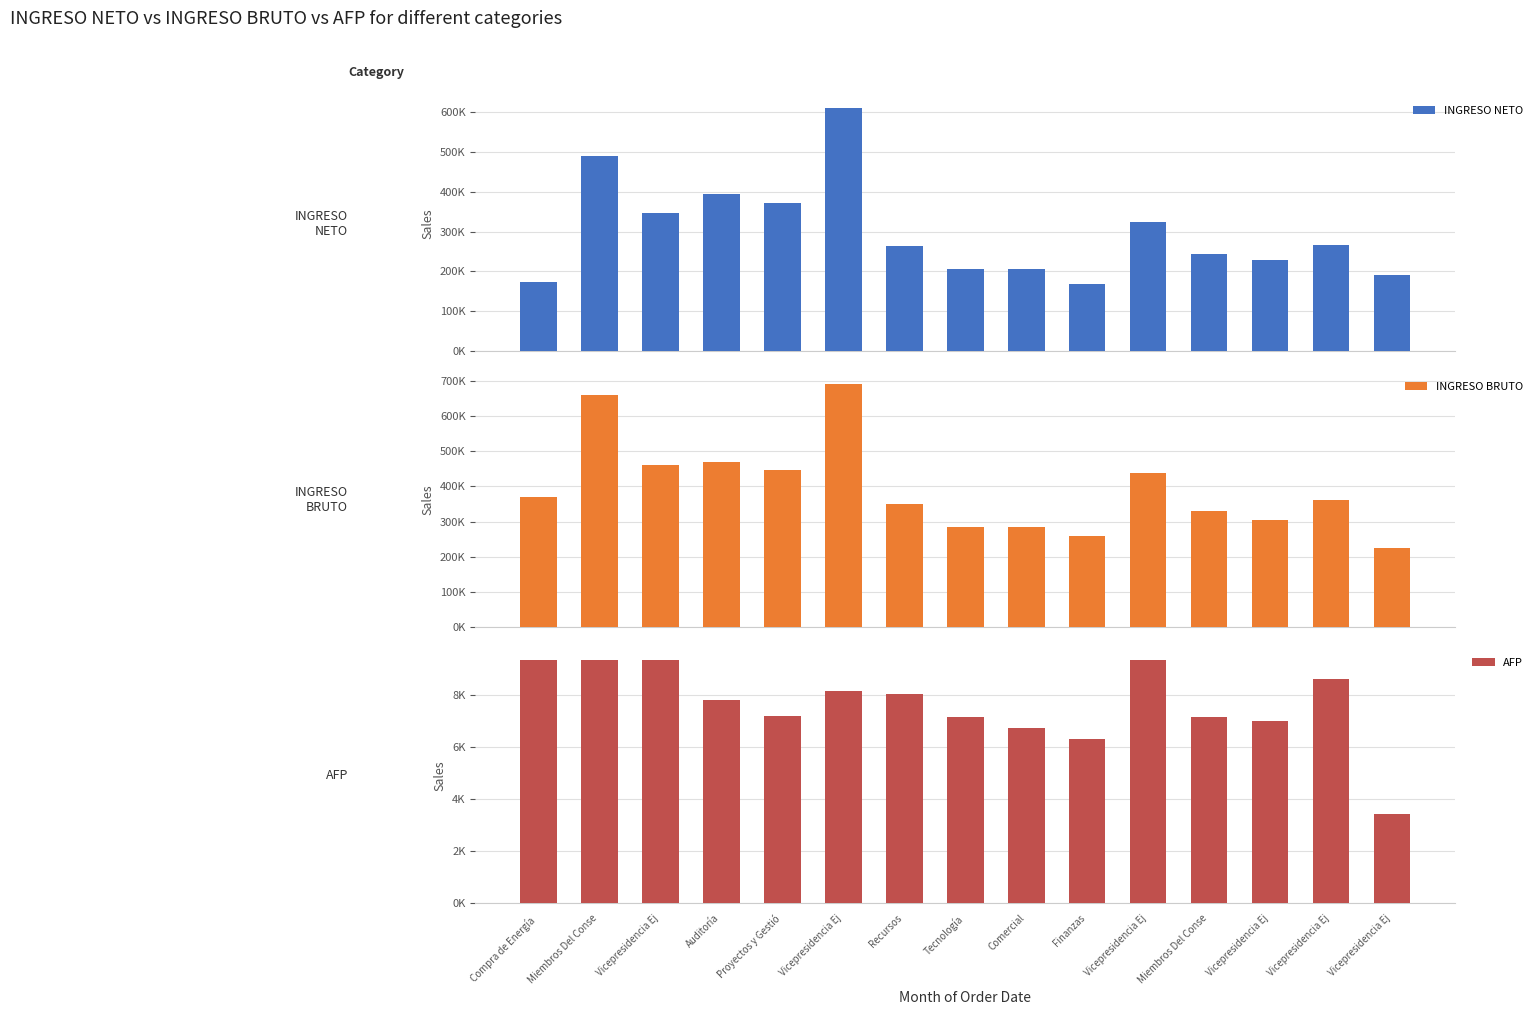

What is the value of the INGRESO NETO bar at the 6th from the left?

345713.6